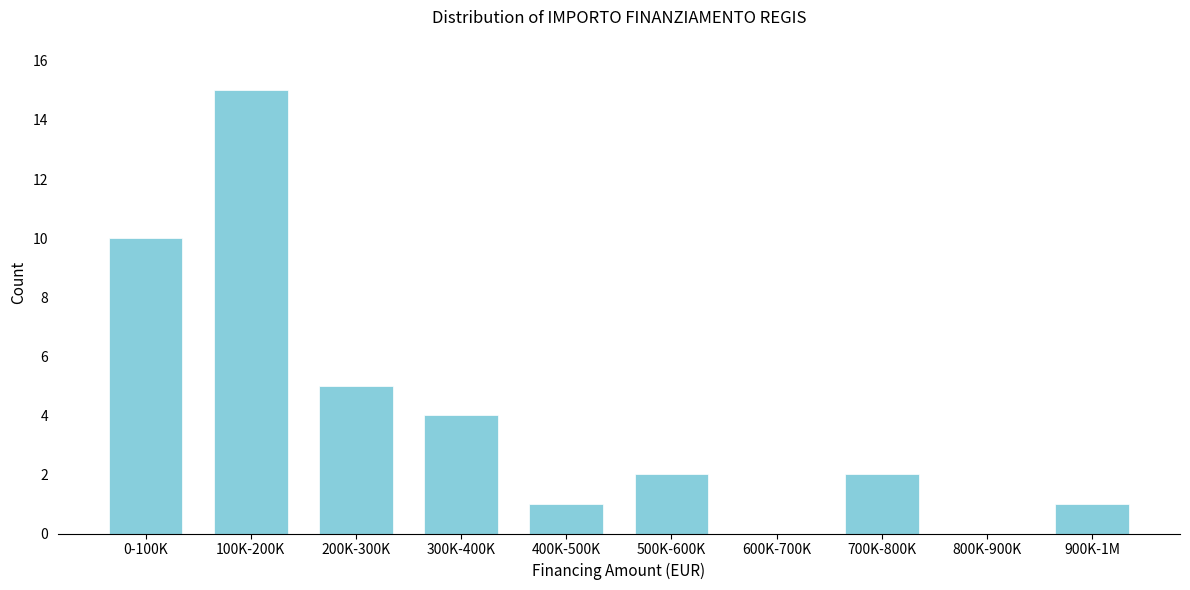

Reading right to left, extract all data points from this chart.

900K-1M=1	800K-900K=0	700K-800K=2	600K-700K=0	500K-600K=2	400K-500K=1	300K-400K=4	200K-300K=5	100K-200K=15	0-100K=10